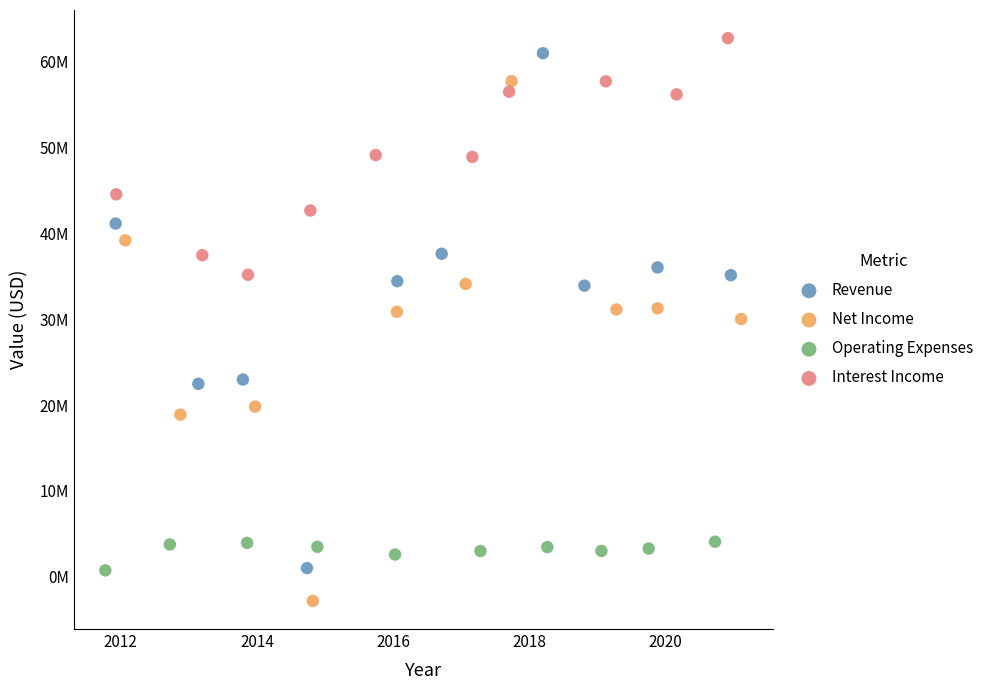

Which series contains the highest Y value?

Interest Income